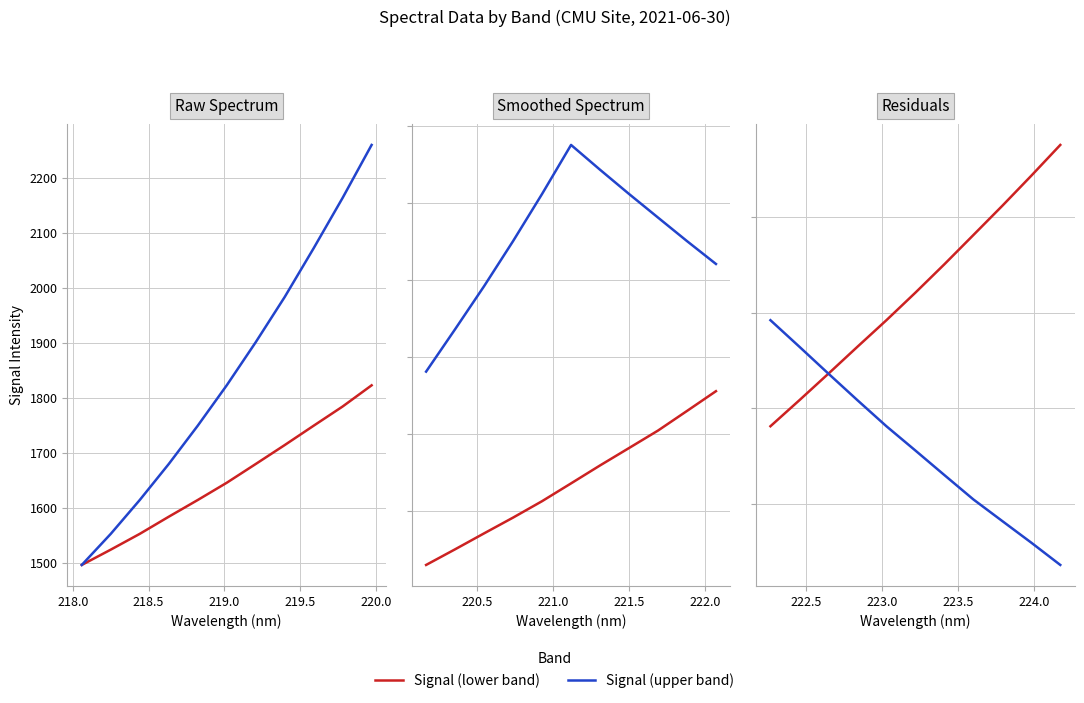

Which series has the largest range (max minus min)?

Signal (lower band)